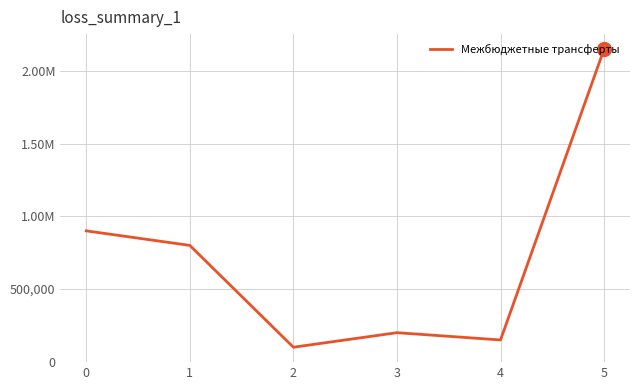

What is the change in value from 0 to 5?

+1250000